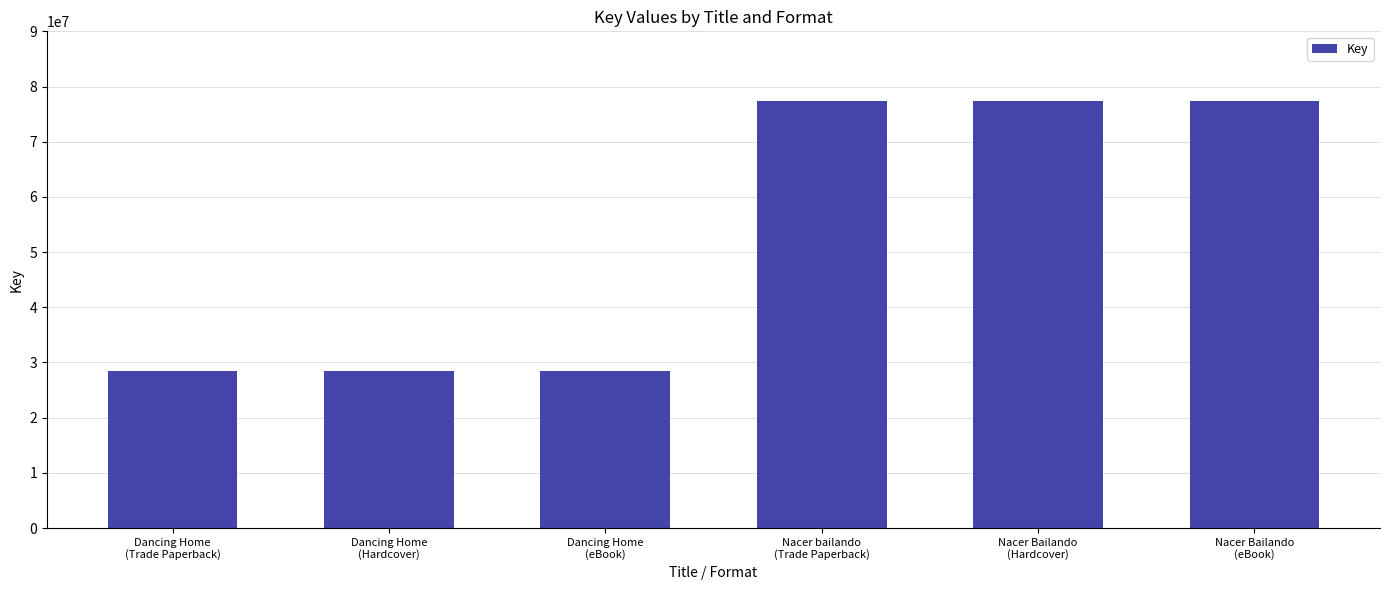

Reading left to right, transcribe all the data shown in this chart.

28412257	28412257	28412257	77382678	77382678	77382678